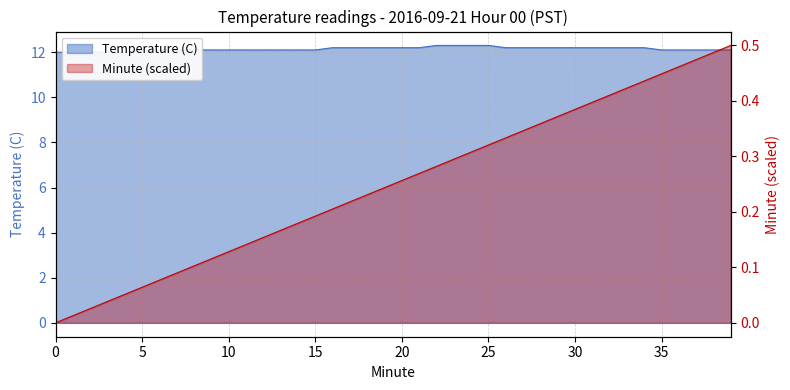

True or false: the data shows 21.1 at 7.

False